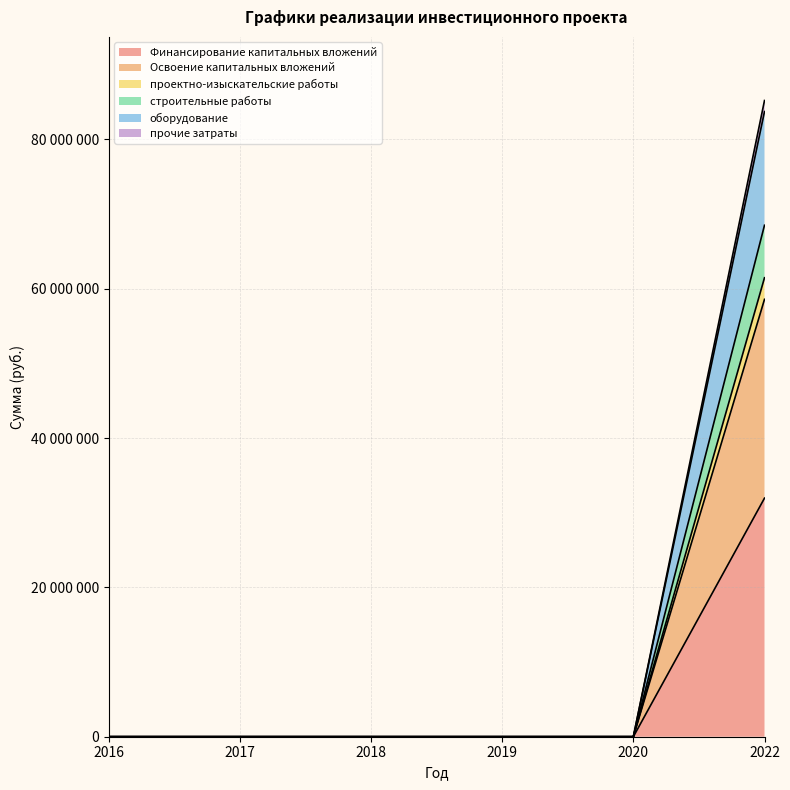

True or false: Финансирование капитальных вложений has more than 1 interior local peaks.

False